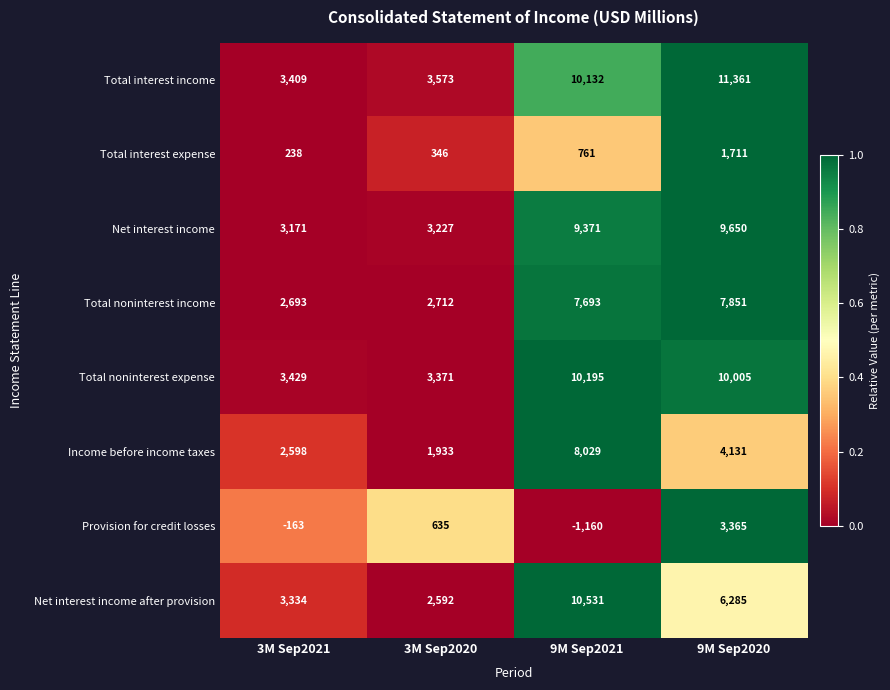

Which series has the largest range (max minus min)?

Total interest income